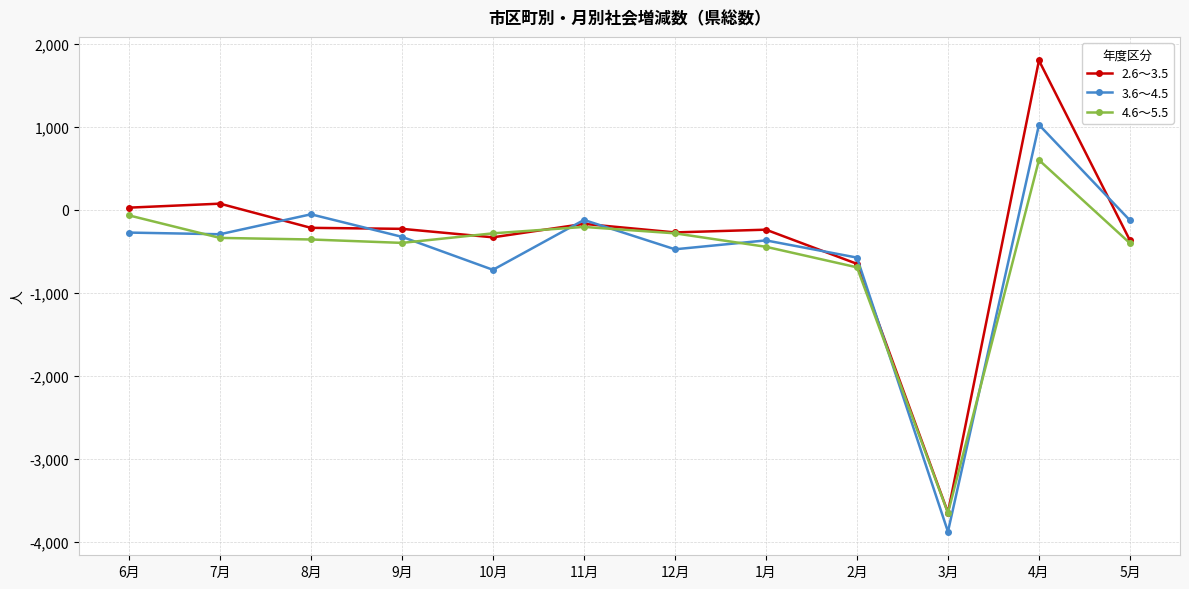

At which category is the sum across all series the highest?

4月